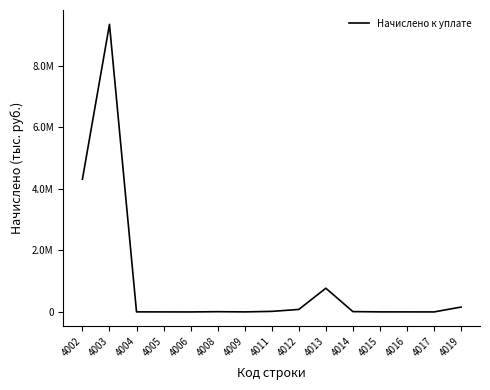

Is this an area chart (filled region under the line)?

No